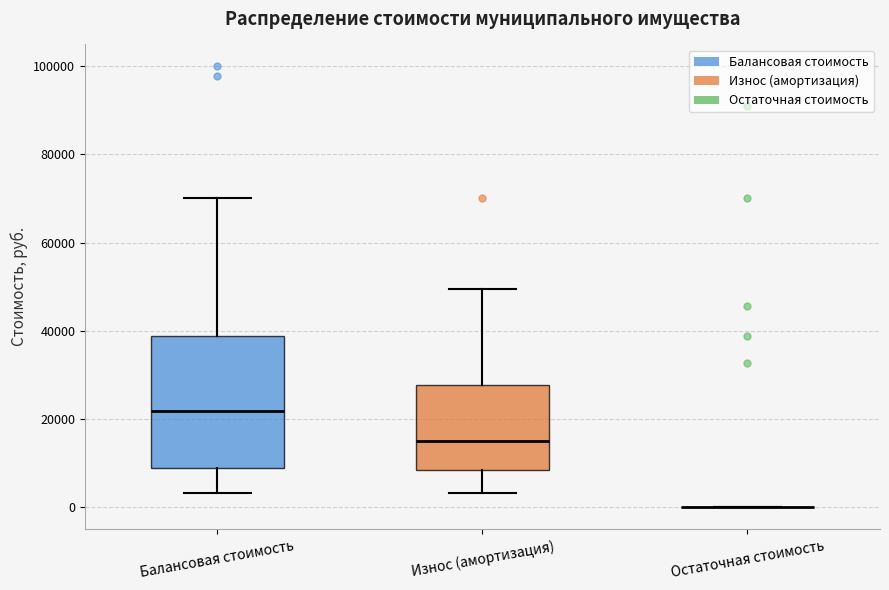

Reading left to right, read every box against the y-axis: the position of its median line, the range the box covers, and the ends of its whiskers. The values are not printed on the chart, so give them approximately, as read against the axis.

Балансовая стоимость: median 22000, box 8000 to 38000, whiskers 4000 to 70000
Износ (амортизация): median 14000, box 8000 to 28000, whiskers 4000 to 50000
Остаточная стоимость: box collapsed to a line at 0, whiskers 0 to 0